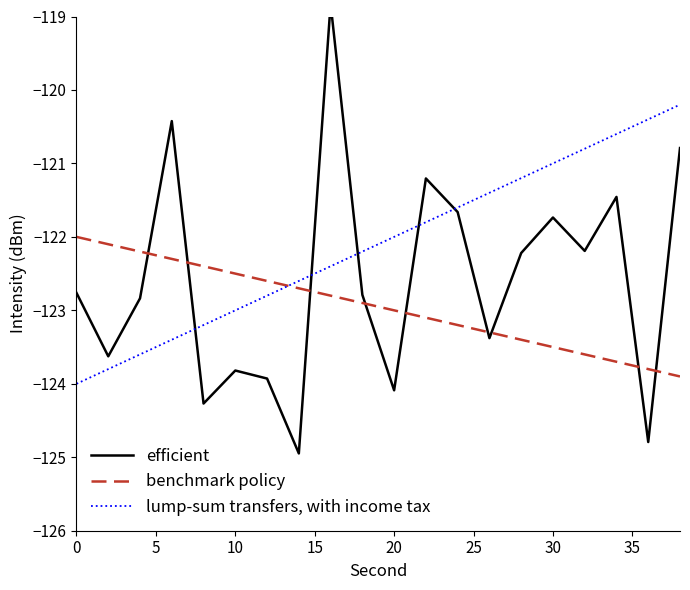

How many values in the benchmark policy series are below -122?

19